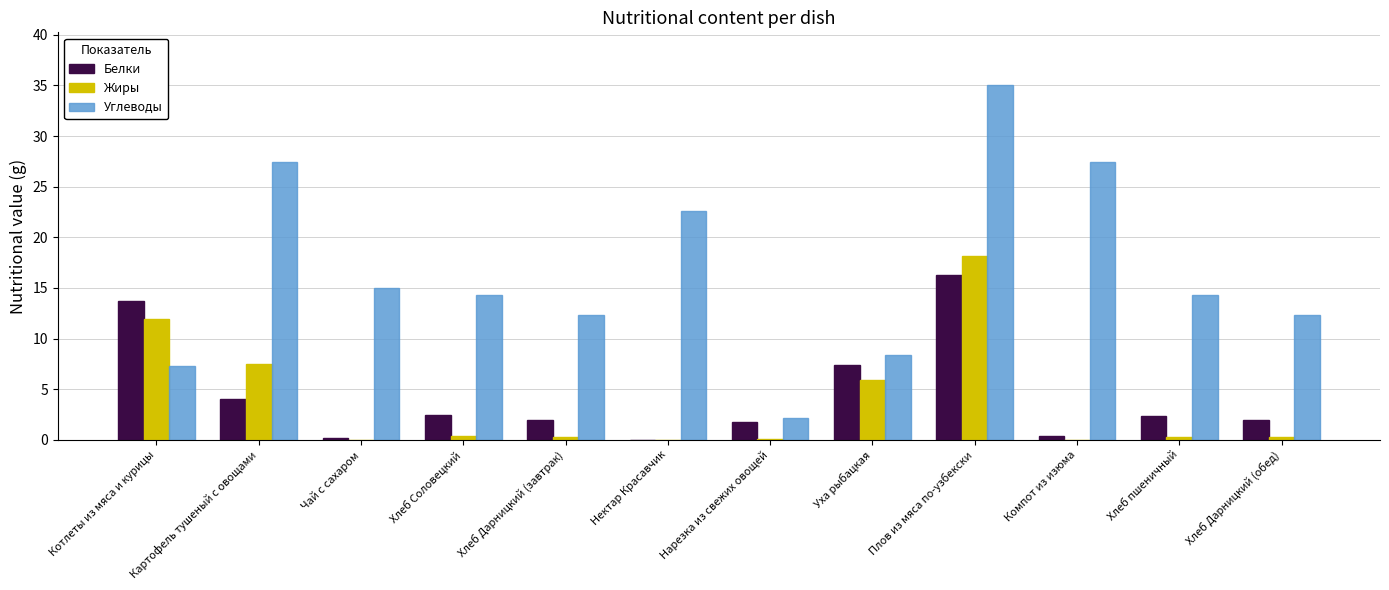

What are all the series names shown in the legend?

Белки, Жиры, Углеводы